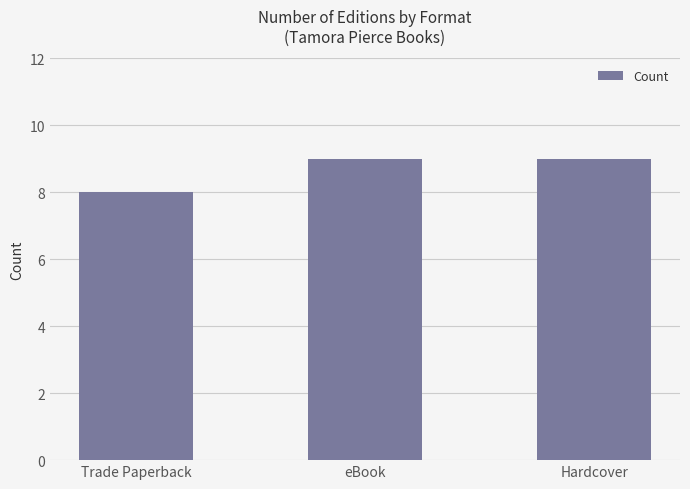

What is the value of the 1st bar from the left?

8